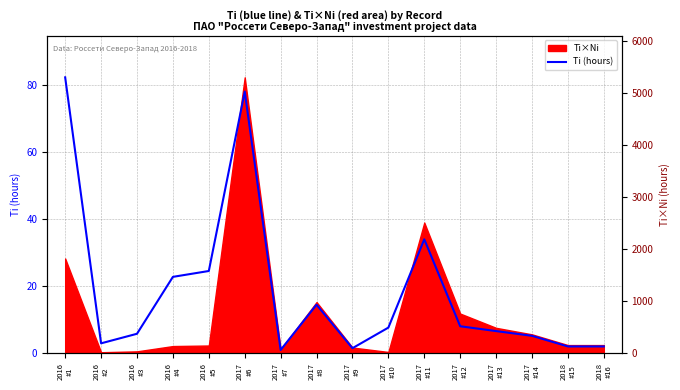

Reading right to left, transcribe all the data shown in this chart.

2.0	2.0	5.2	6.6	8.0	34.0	7.6	1.5	14.4	0.9	78.0	24.5	22.8	5.8	2.9	82.2